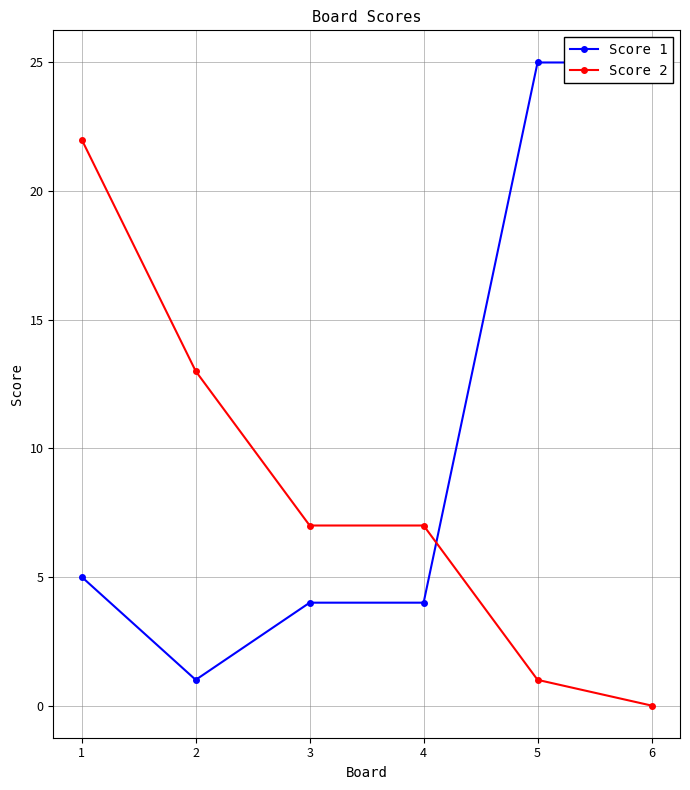

List the series in order of their overall mean, highest first.

Score 1, Score 2